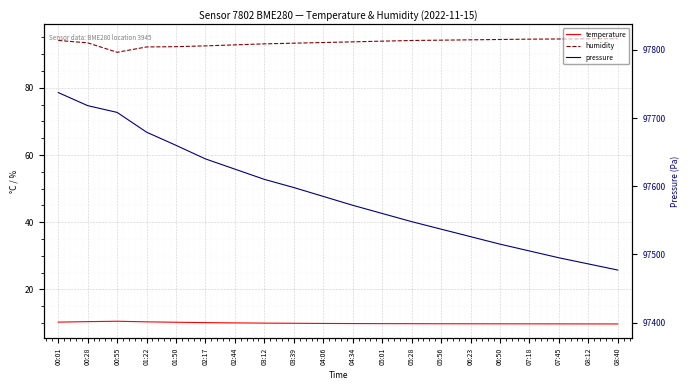

What value does the temperature series have at 04:06?

9.8